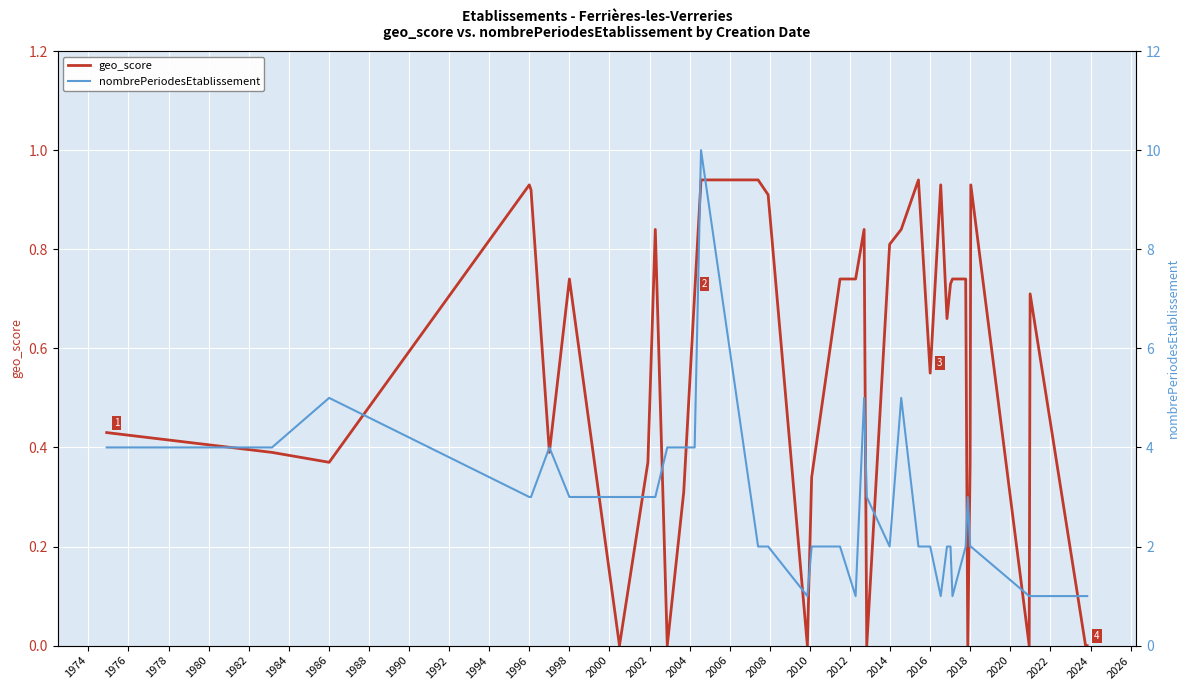

True or false: geo_score has a value of 1.1 at 1998.

False